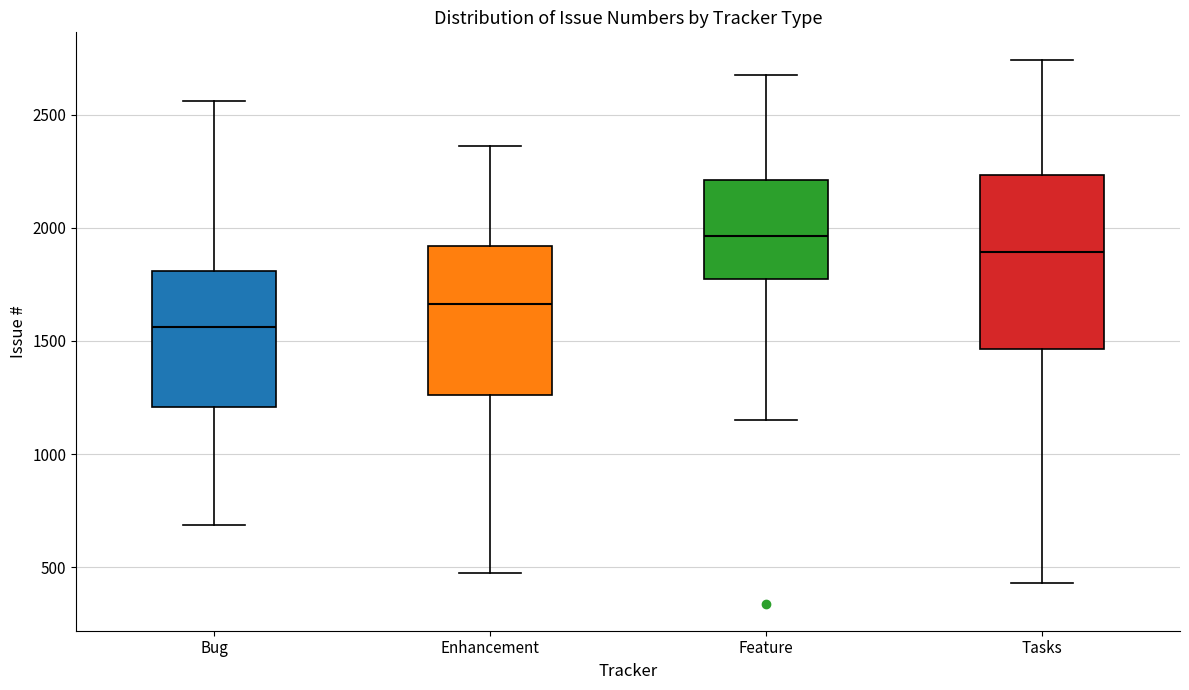

Where does the lower whisker of the box for Enhancement end on the y-axis? The values are not printed on the chart, so give them approximately, as read against the axis.

500